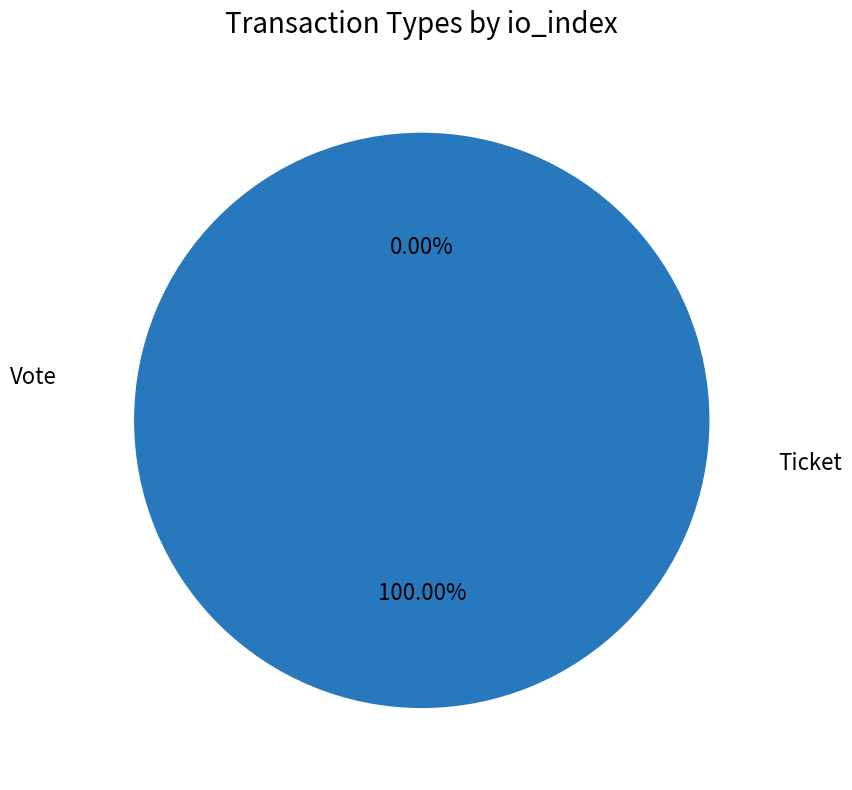

What is the change in value from Vote to Ticket?

-1